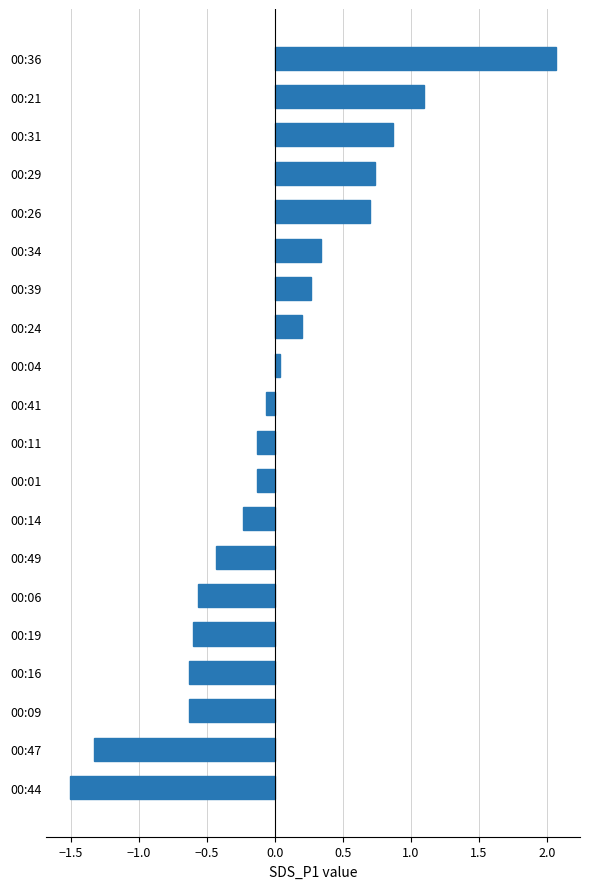

The chart shows a value of 1.1 at 00:21. True or false?

True